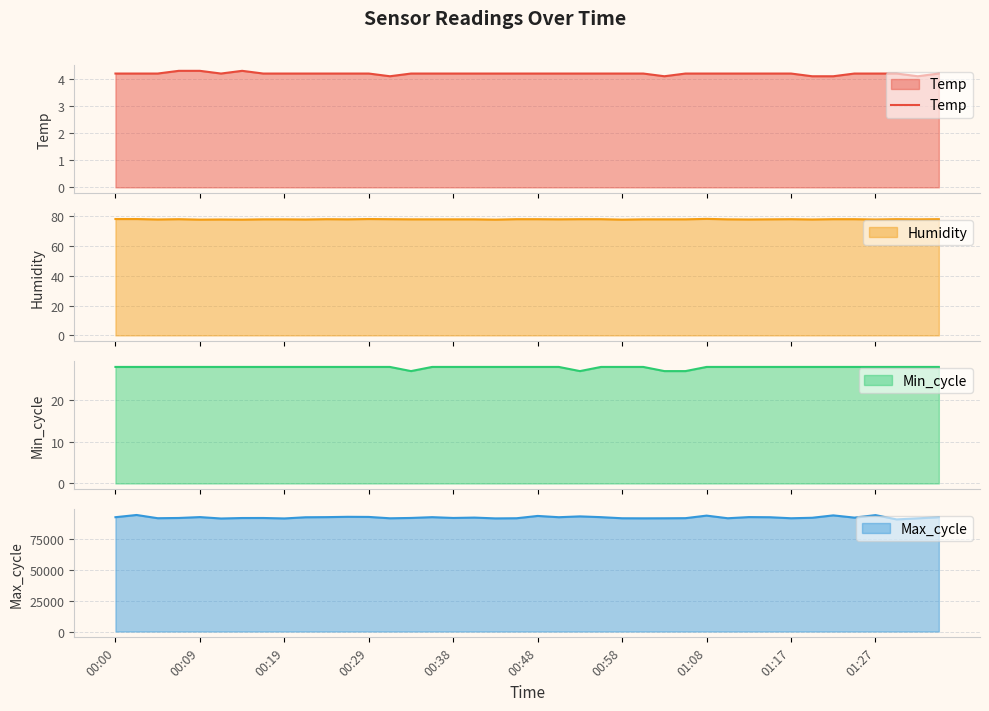

Does the chart have visible grid lines?

Yes